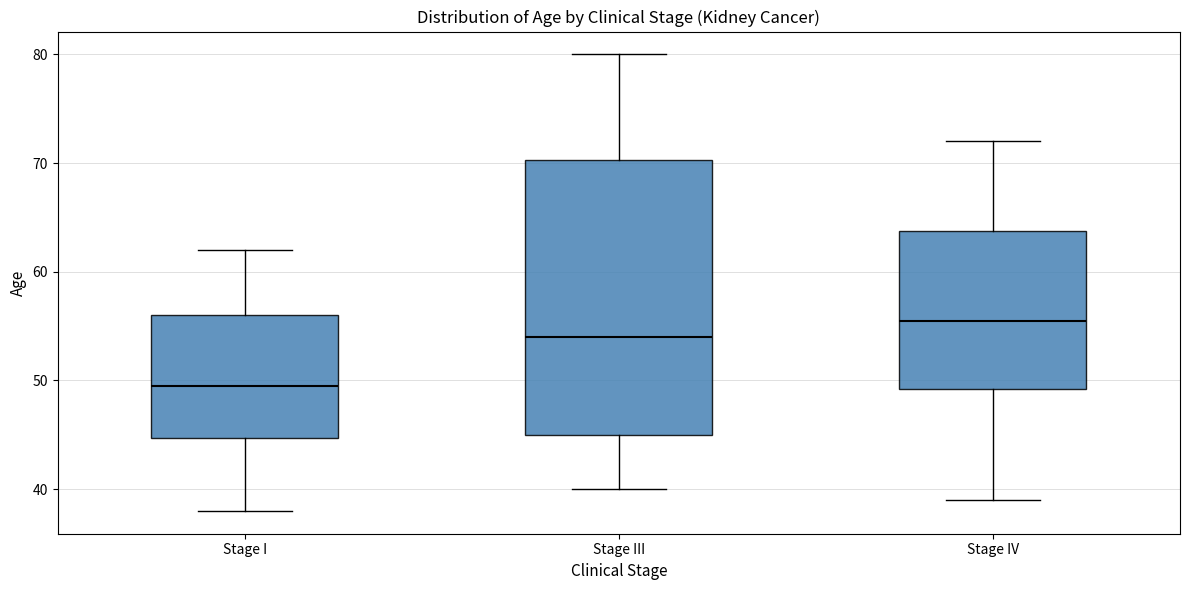

Where is the lower edge of the box for Stage I on the y-axis? The values are not printed on the chart, so give them approximately, as read against the axis.

45